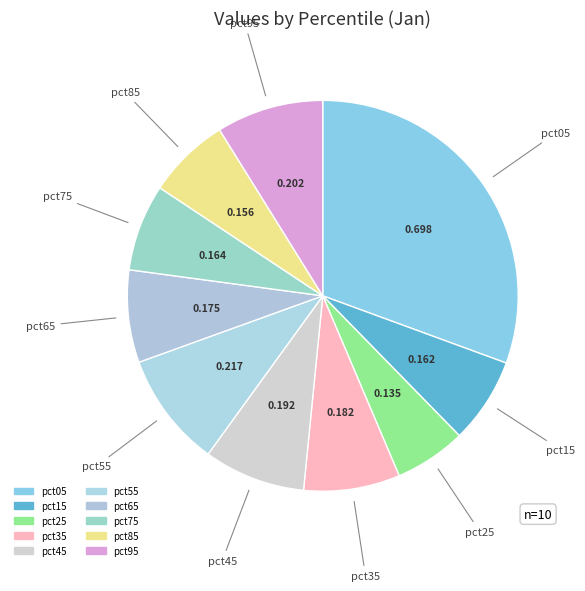

What percentage is NOT represented by pct65?

92.4%